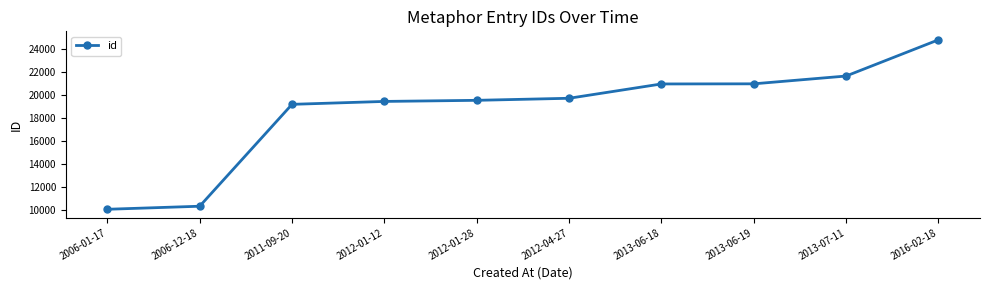

At which label is the value closest to 17439?

2011-09-20